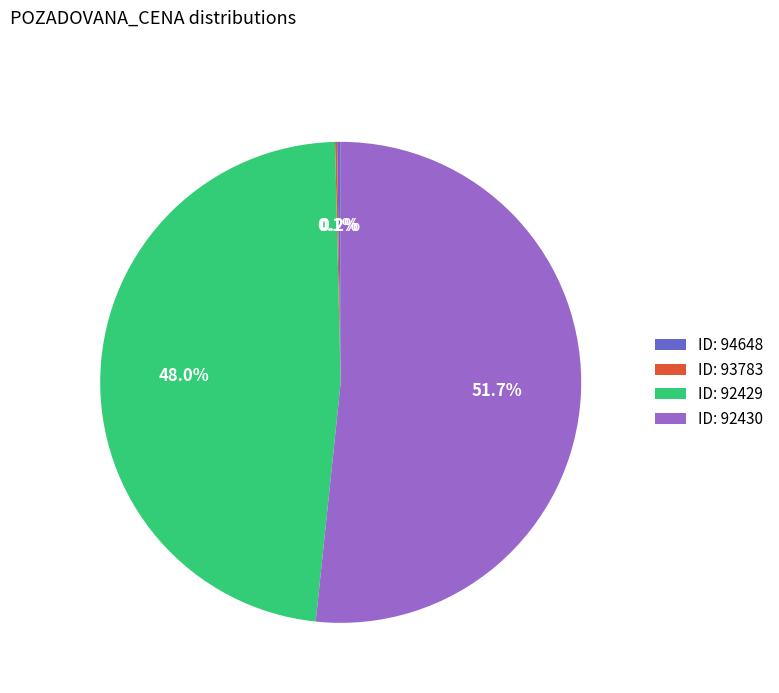

Approximately how many times larger is the value at ID: 92430 compared to ID: 92429?

1.1